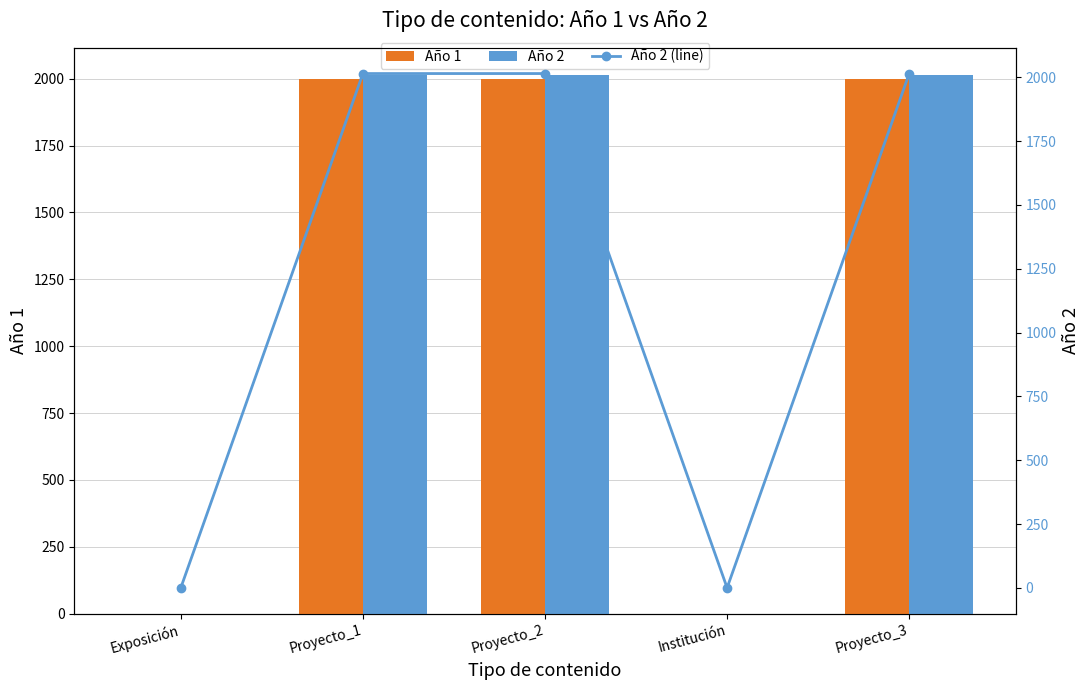

The value of Año 1 at Proyecto_1 is 1999. True or false?

True